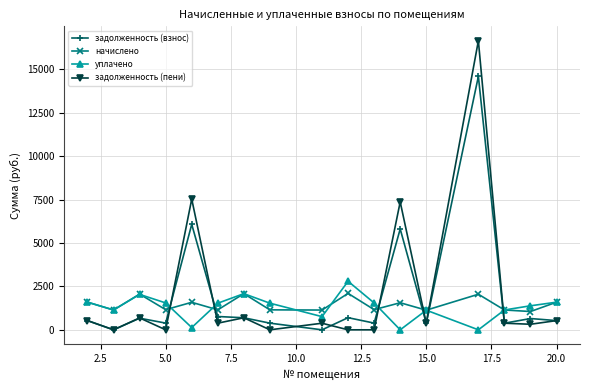

True or false: задолженность (взнос) has more than 0 interior local peaks.

True